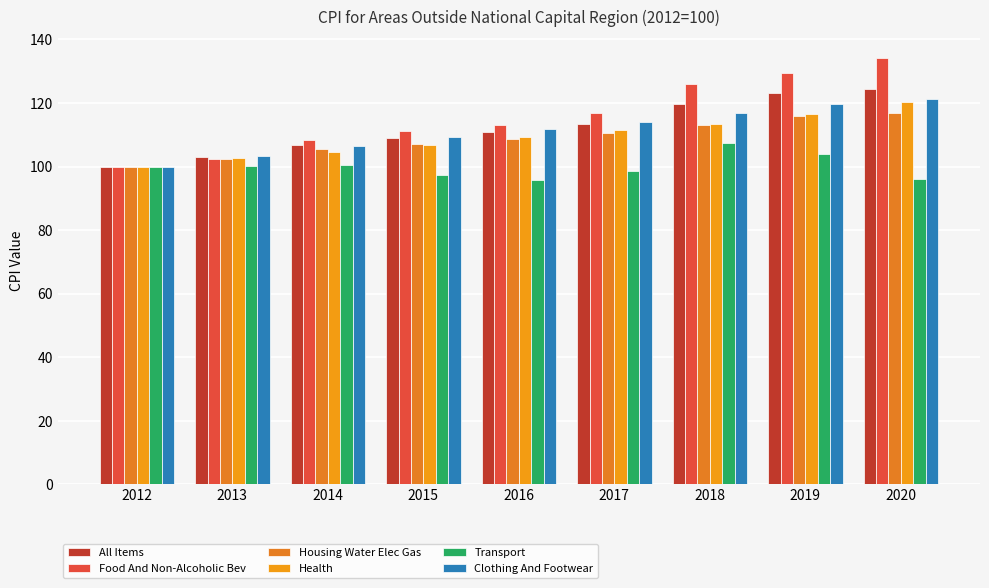

What is the difference between the All Items values at 2017 and 2016?

2.7